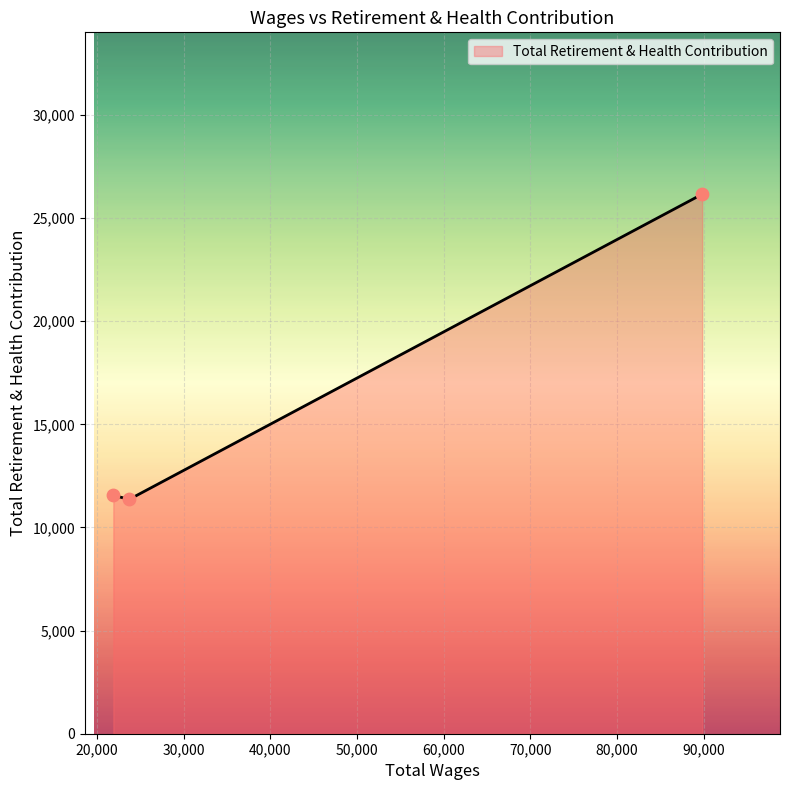

What is the greatest value displayed?

26158